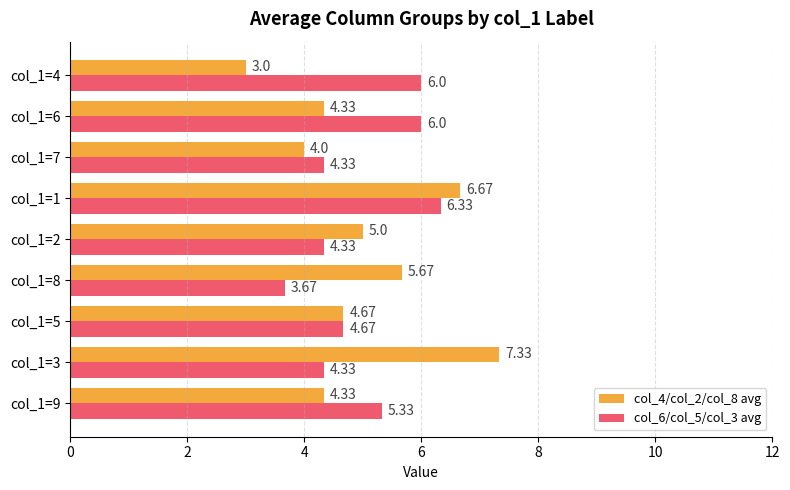

How many series are shown in this chart?

2